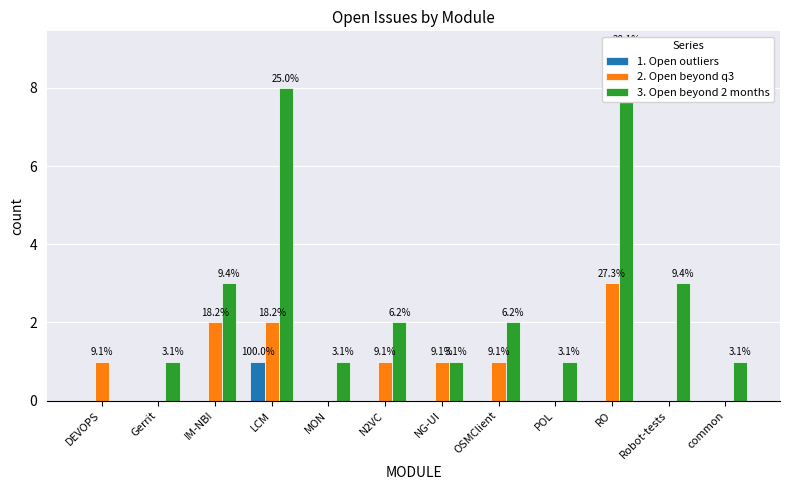

Count the number of categories in the chart.

12